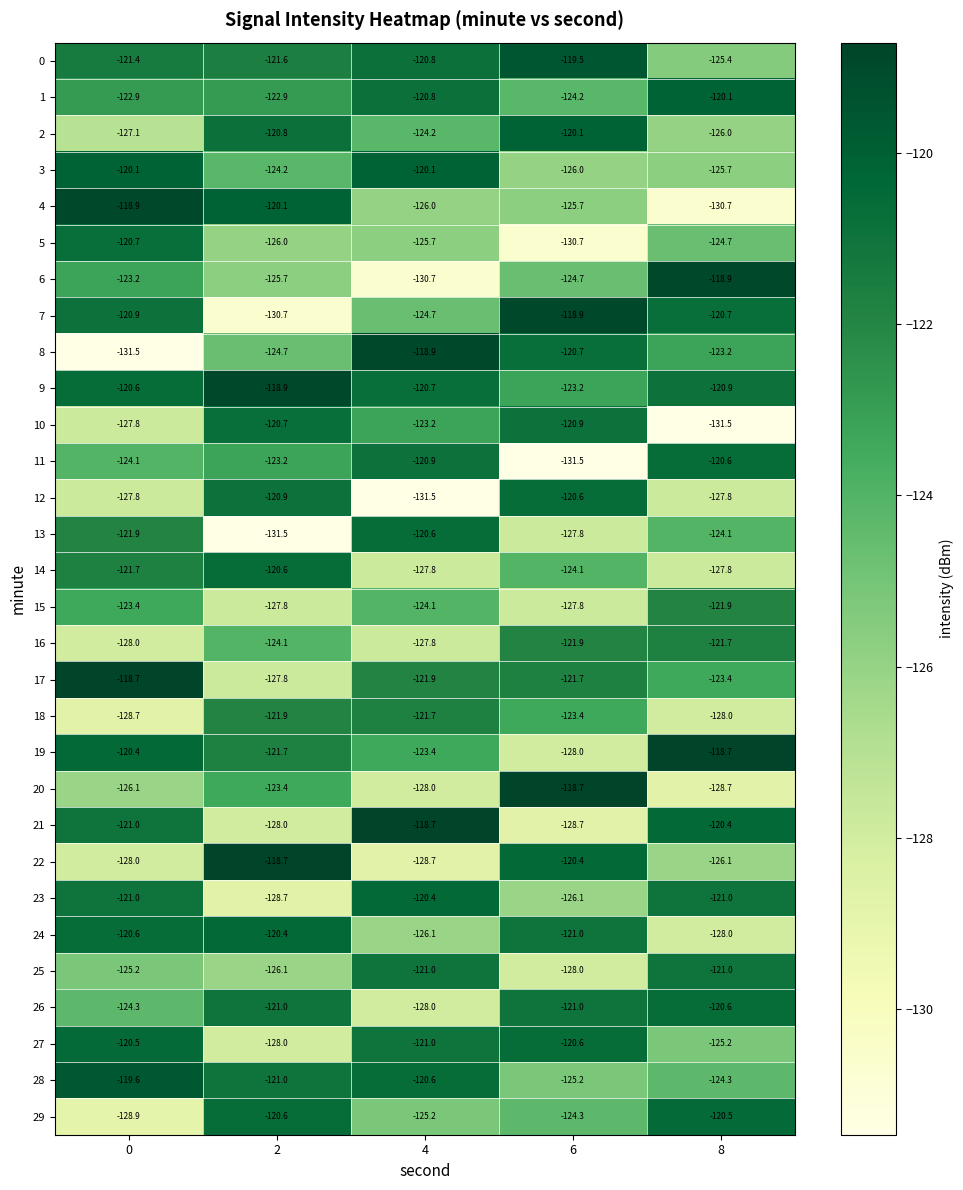

True or false: 28 has a value of -172.1 at 2.

False